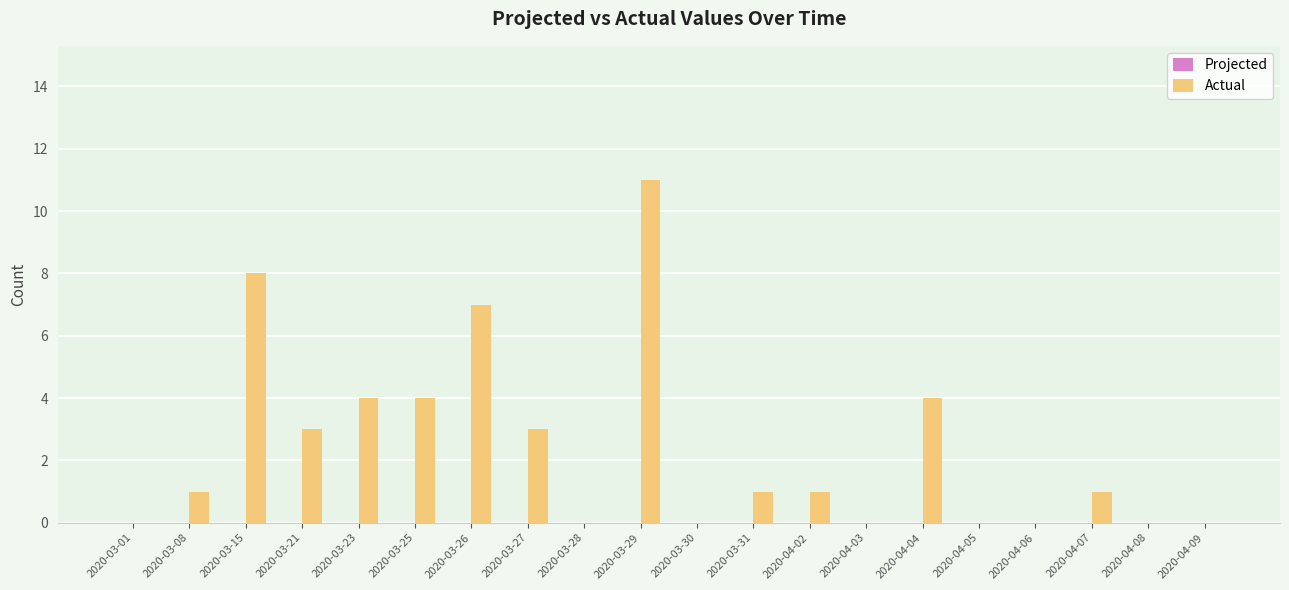

What is the sum of the values at 2020-03-01 and 2020-03-26?

7